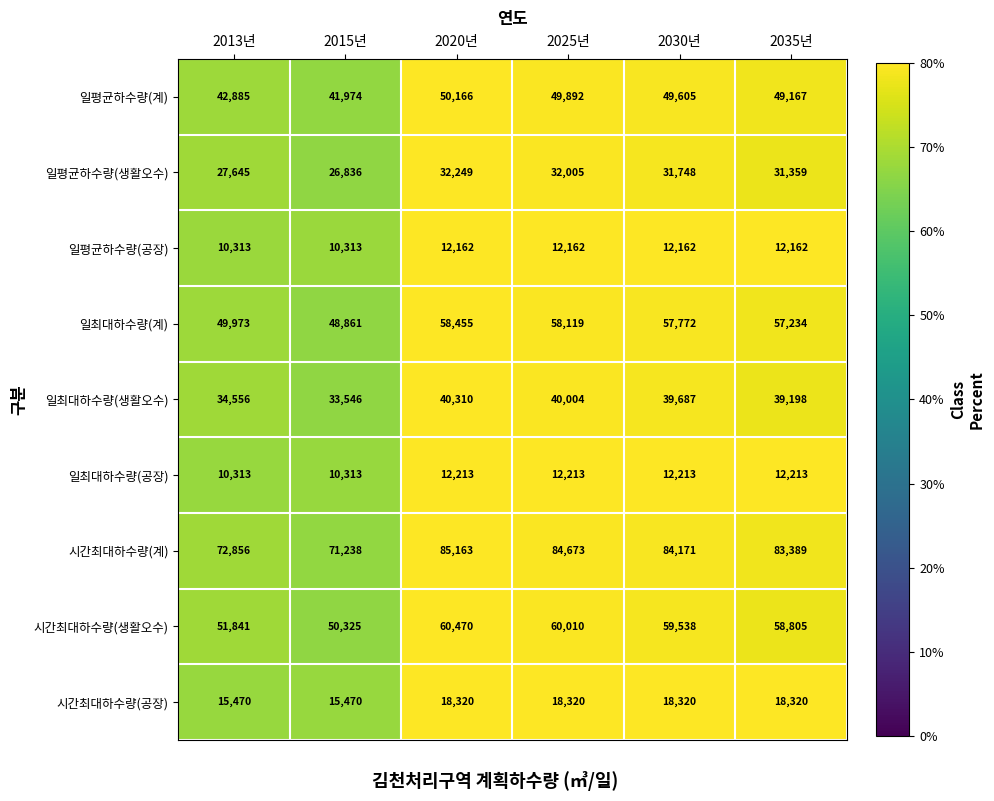

What is the smallest value displayed?

10313